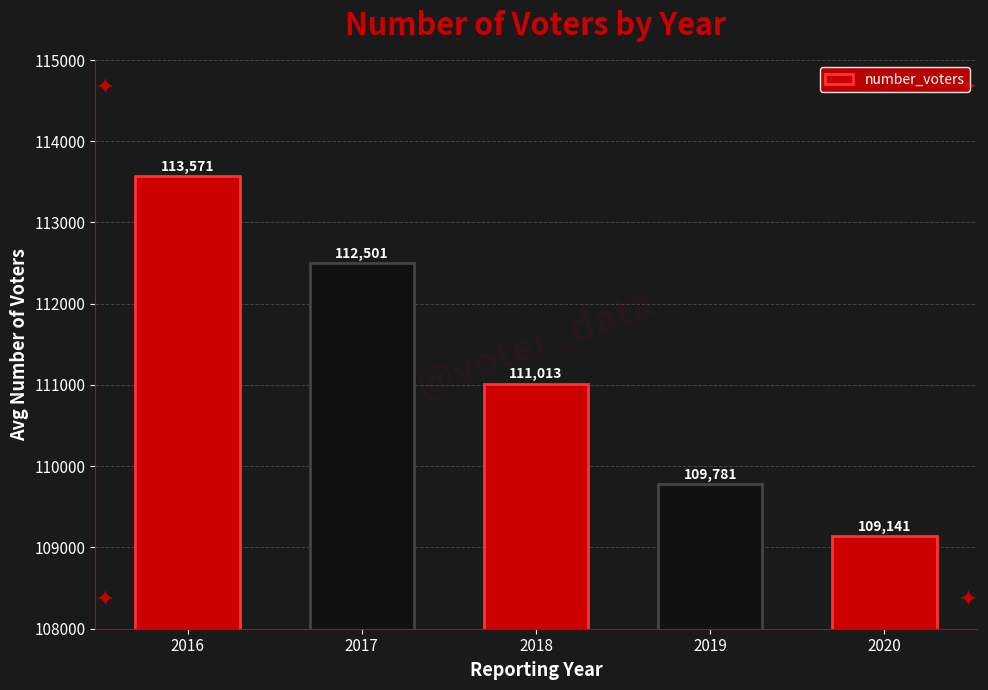

List the labels in order of value, smallest first.

2020, 2019, 2018, 2017, 2016